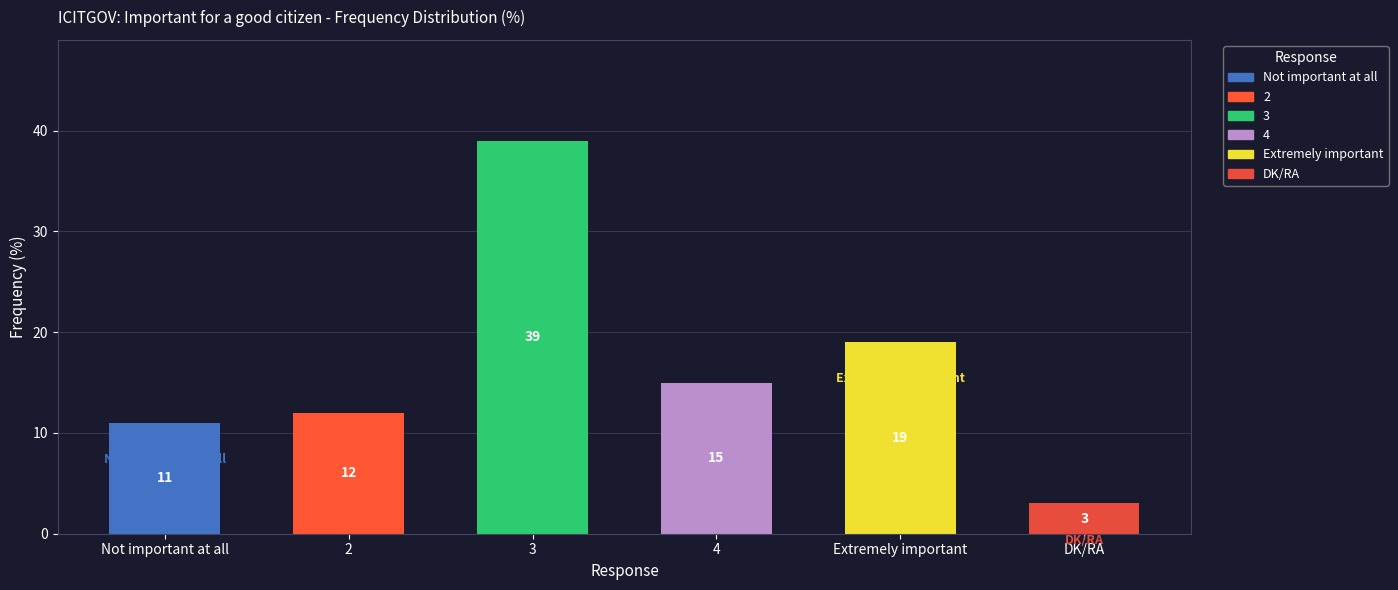

The value at 4 is 15. True or false?

True